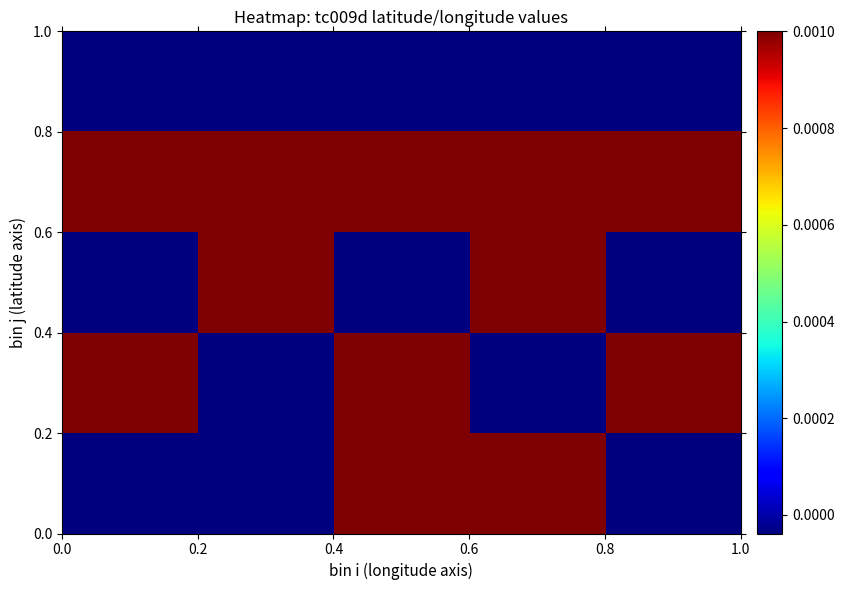

Count the number of categories in the chart.

5